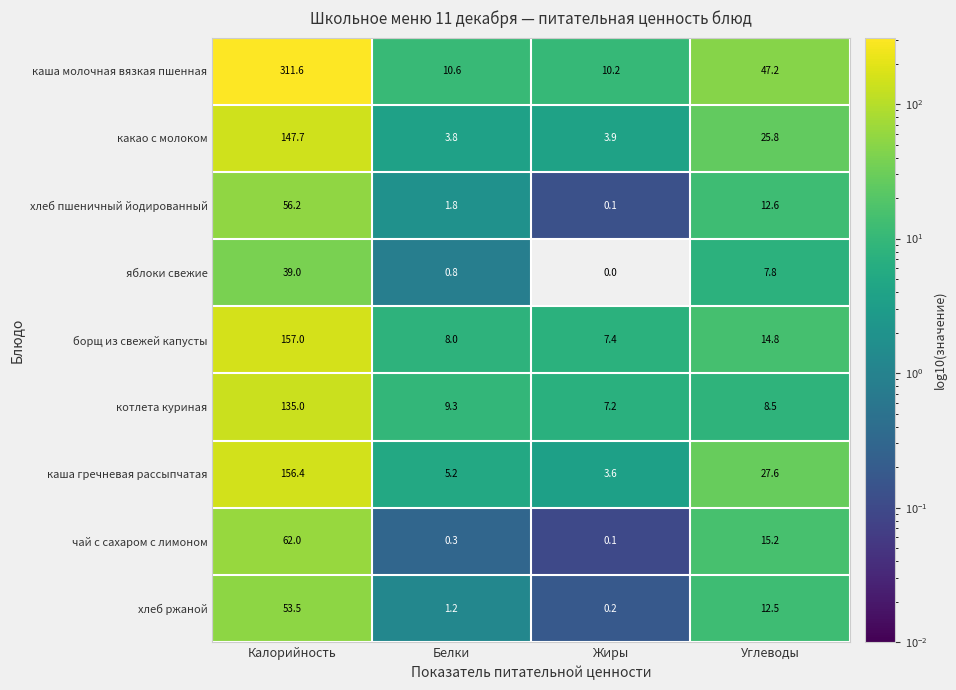

How many data points in хлеб ржаной are above 12?

2